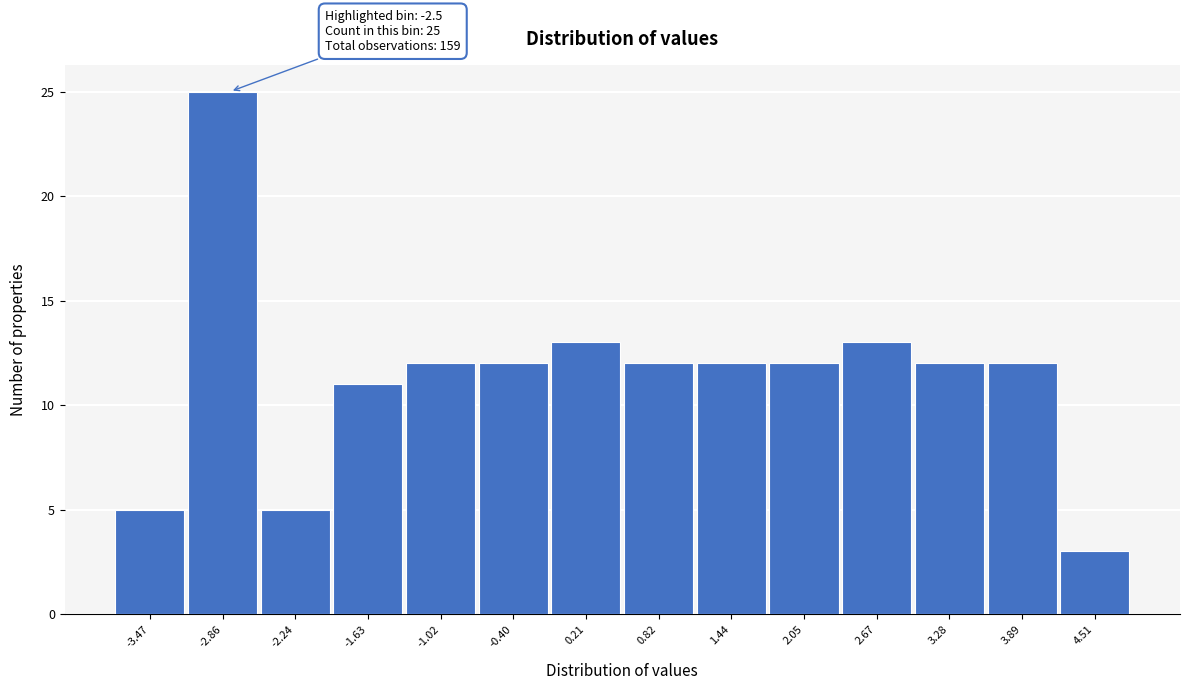

Reading right to left, list all the values displayed in this chart.

3	12	12	13	12	12	12	13	12	12	11	5	25	5